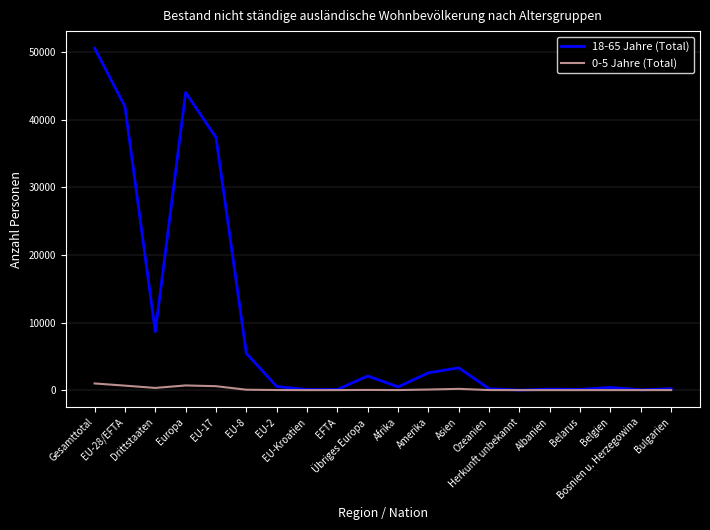

What position from the right is EU-28/EFTA?

19